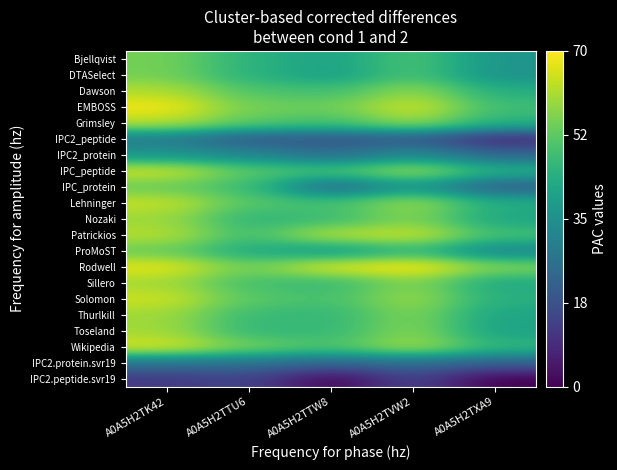

What is the total value across all series at A0A5H2TTU6?

213.4